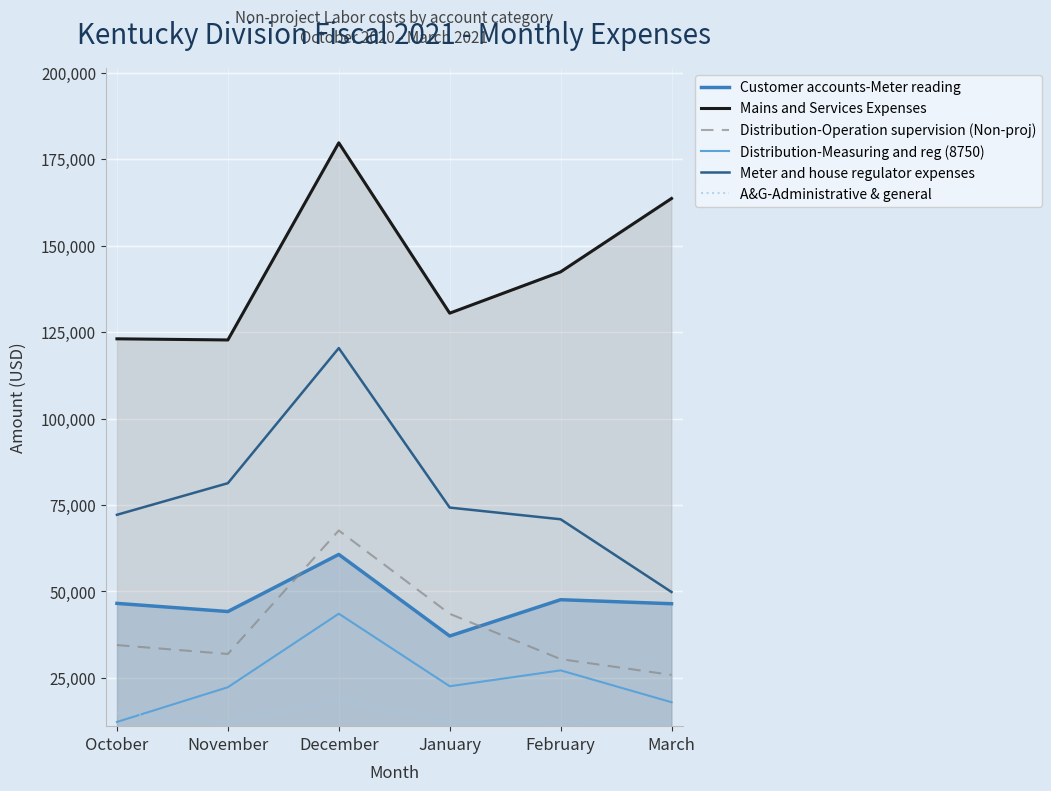

At how many categories does at least one series exceed 149277?

2